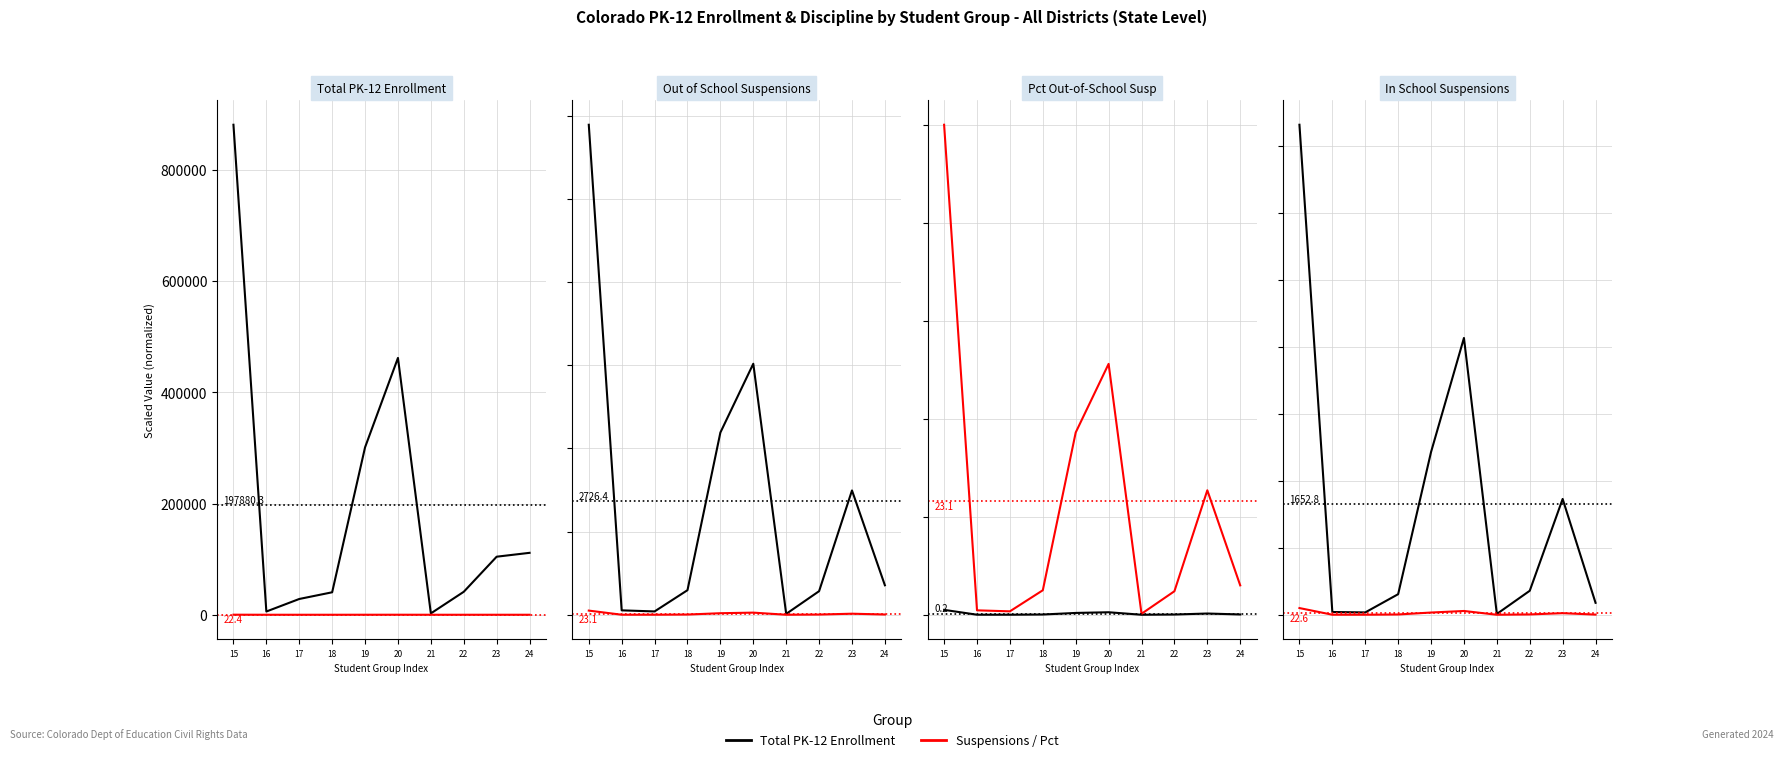

True or false: Total PK-12 Enrollment has a value of 1828.4 at 20.

False